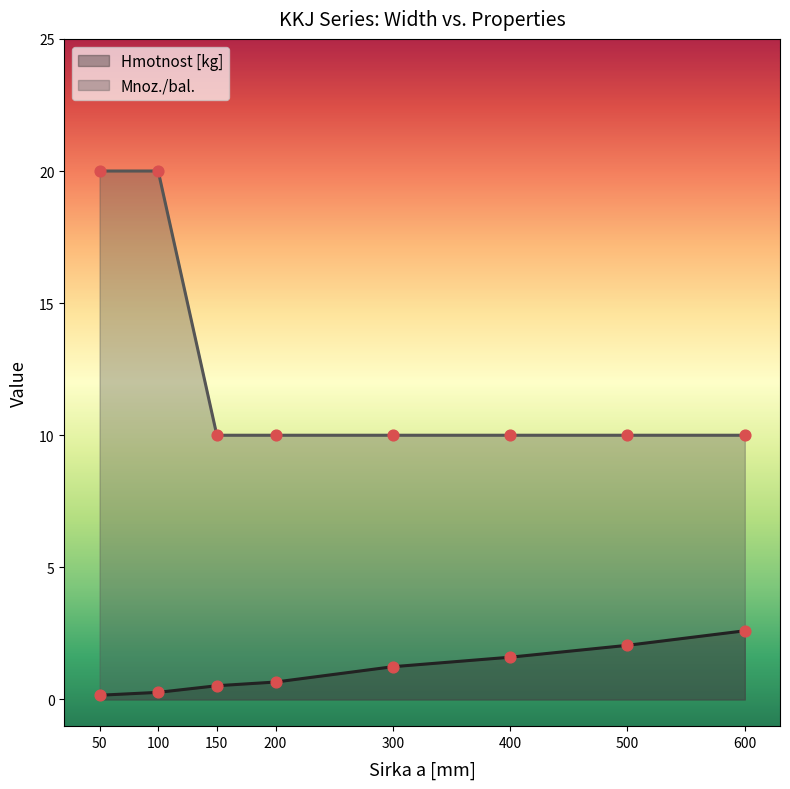

Is the value of Mnoz./bal. at 600 greater than the value of Hmotnost [kg] at 200?

Yes